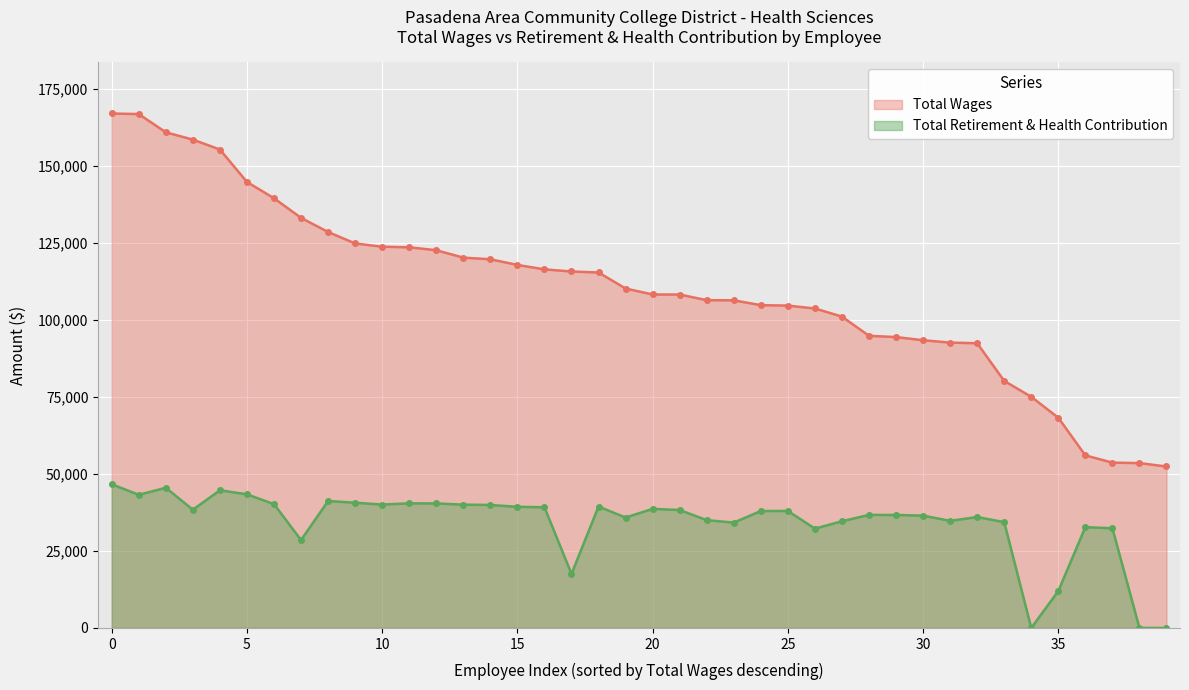

At which category does the chart reach its minimum across all series?

34